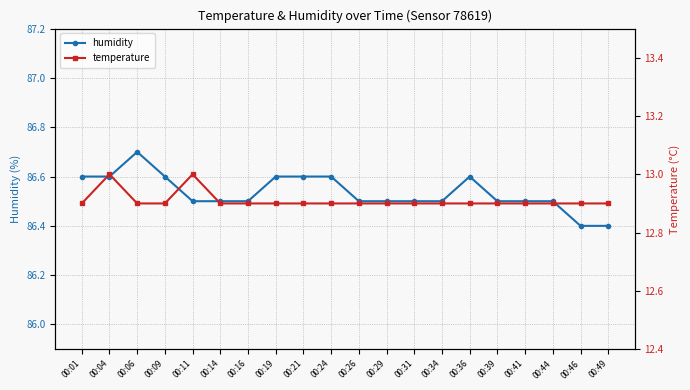

Where is the first local maximum for humidity?

00:06